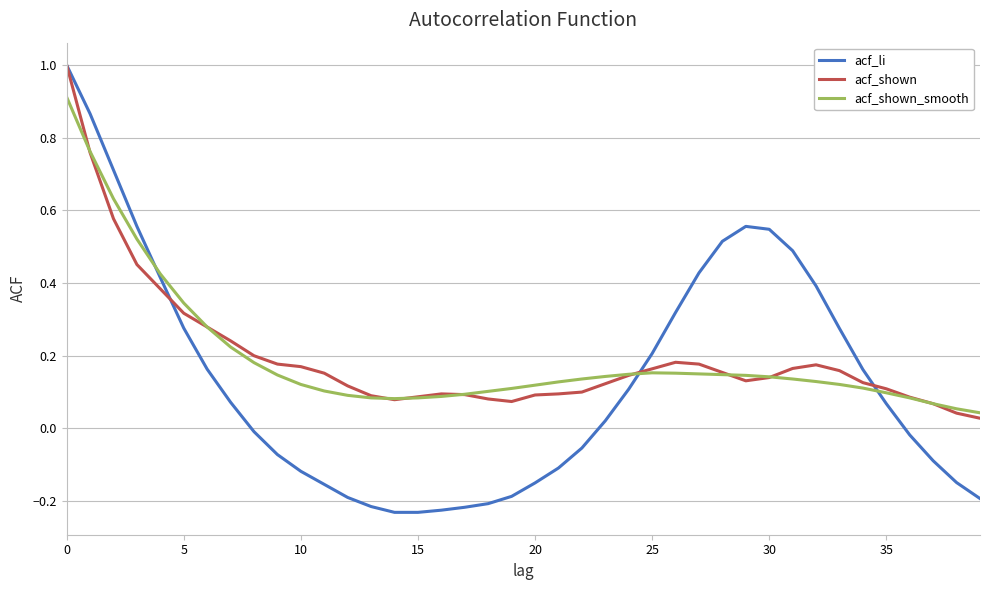

What is the highest value of the acf_shown series?

1.0